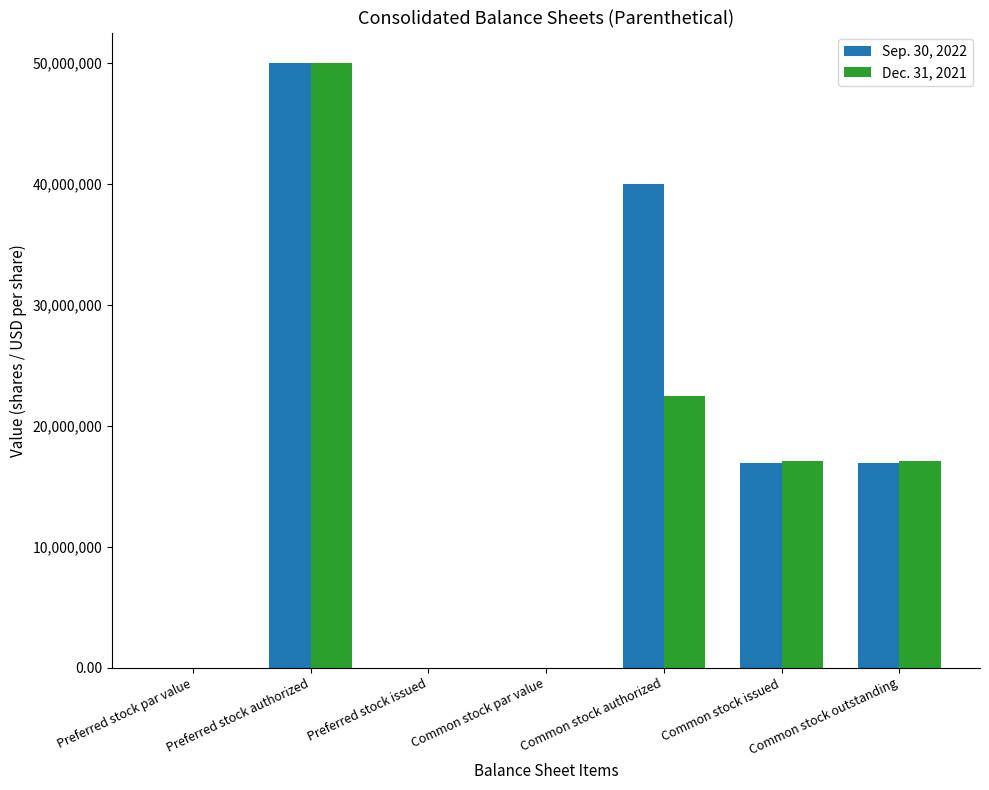

How many groups of bars are there?

7